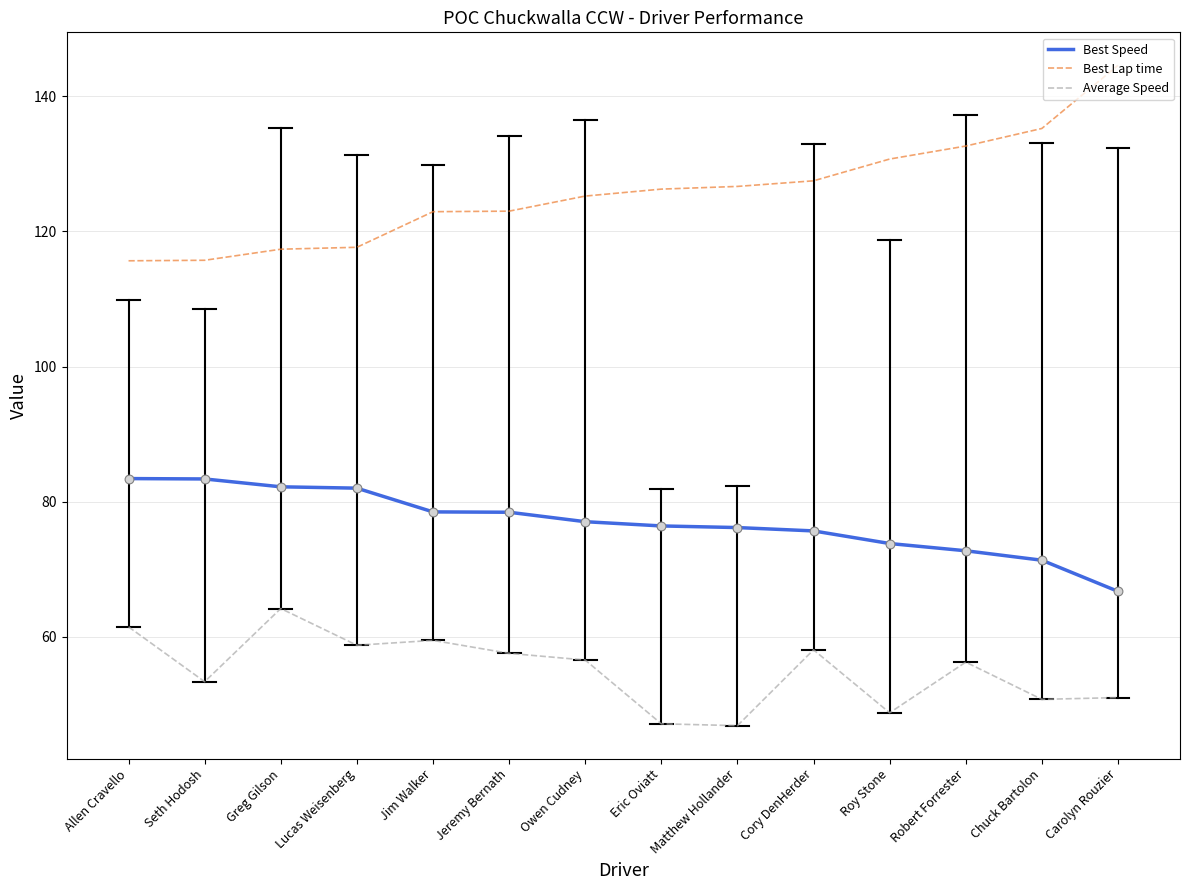

What is the total value across all series at Matthew Hollander?

249.7